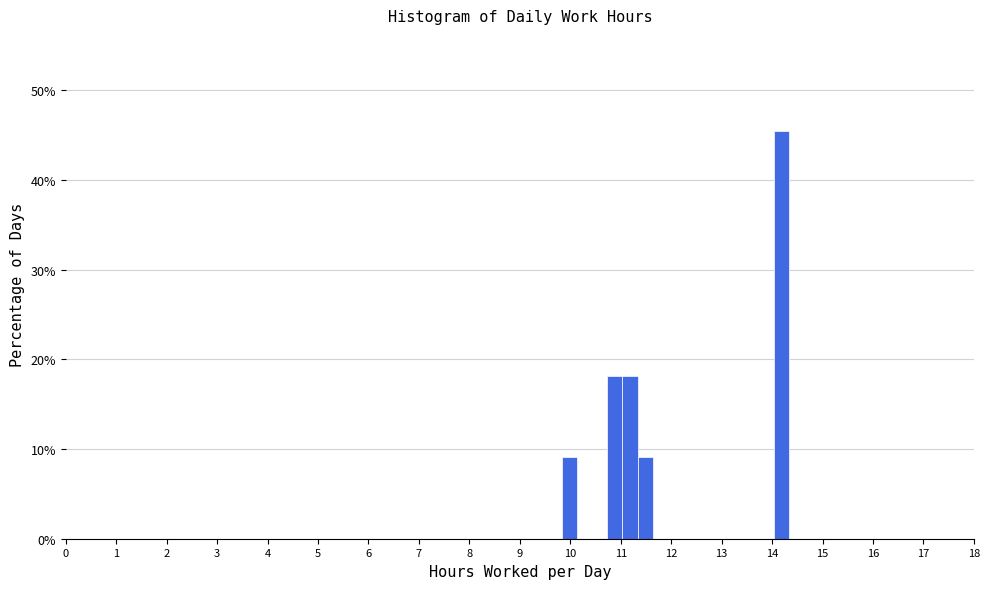

Around what value on the x-axis is the tallest bar? Give the approximate position of its centre, as read against the axis.

14.2